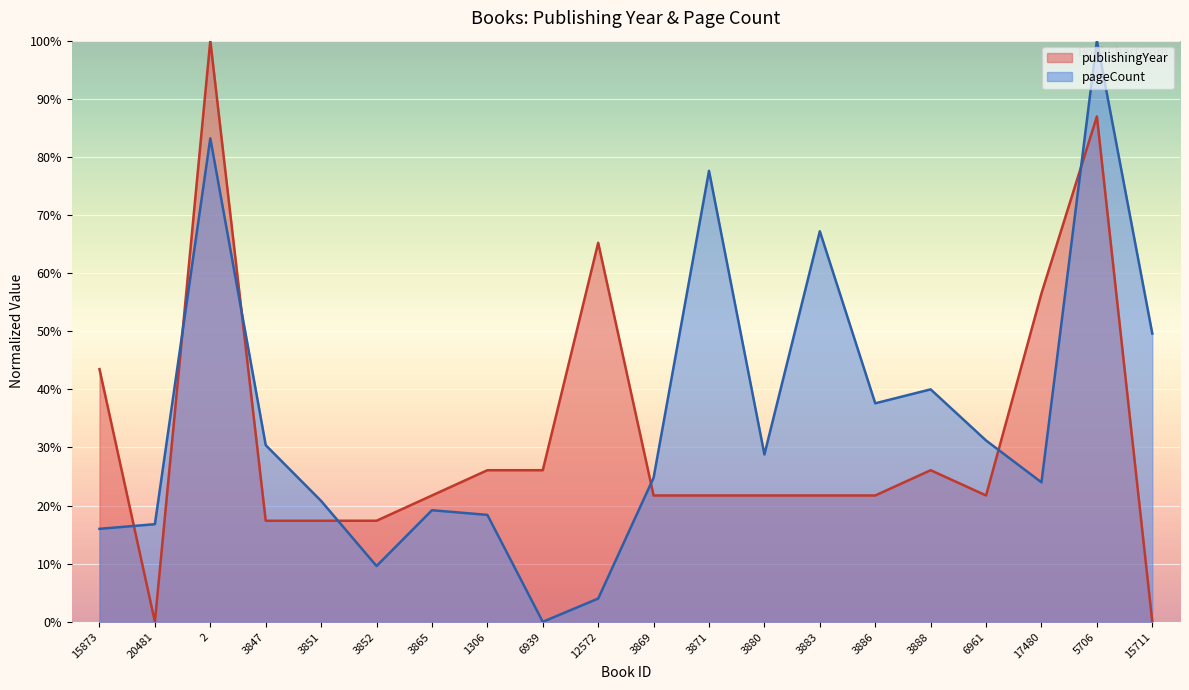

Rank the series by their maximum value, from lowest to highest.

publishingYear, pageCount